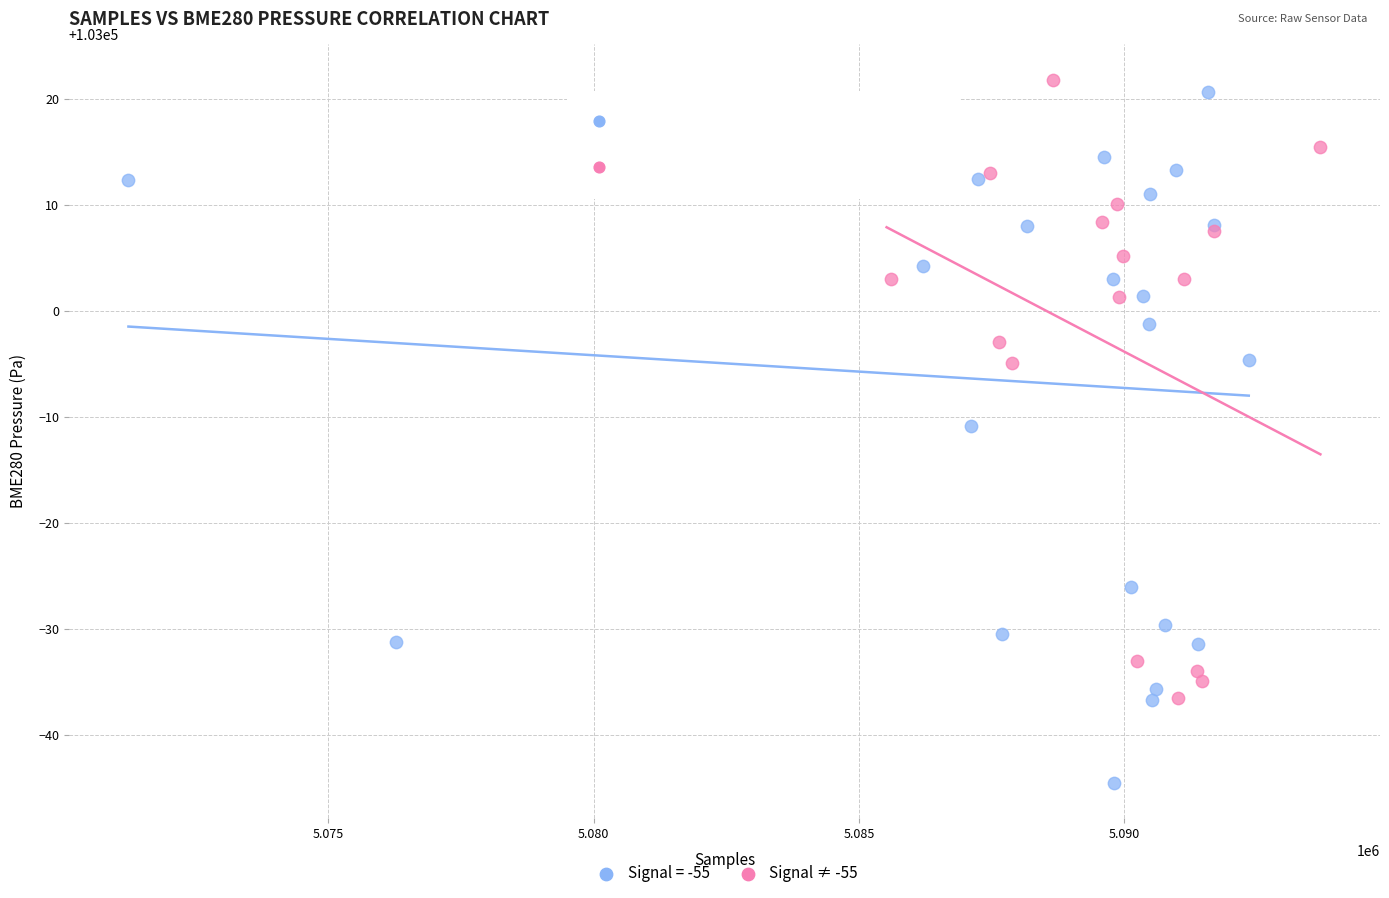

Which series reaches the minimum Y coordinate?

Signal = -55